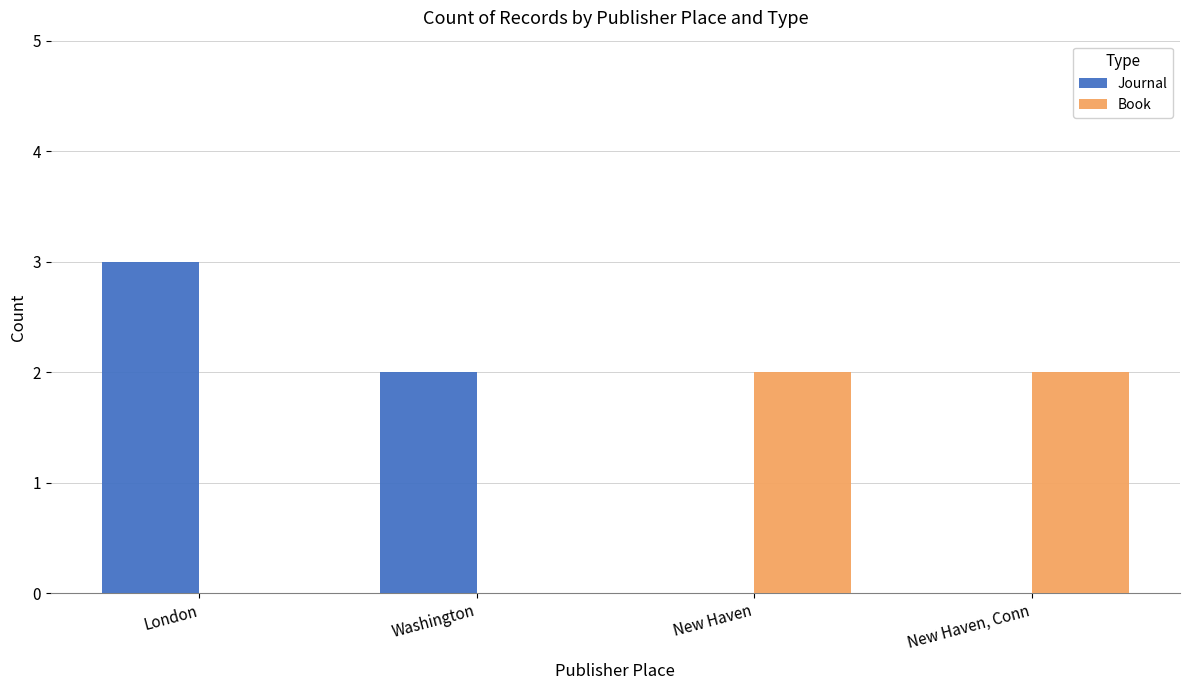

At which category does the chart reach its peak across all series?

London